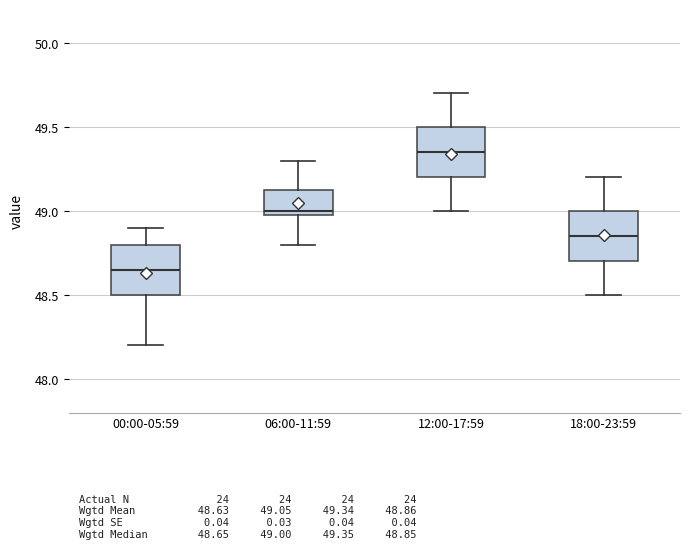

Which box's median line is the lowest?

00:00-05:59